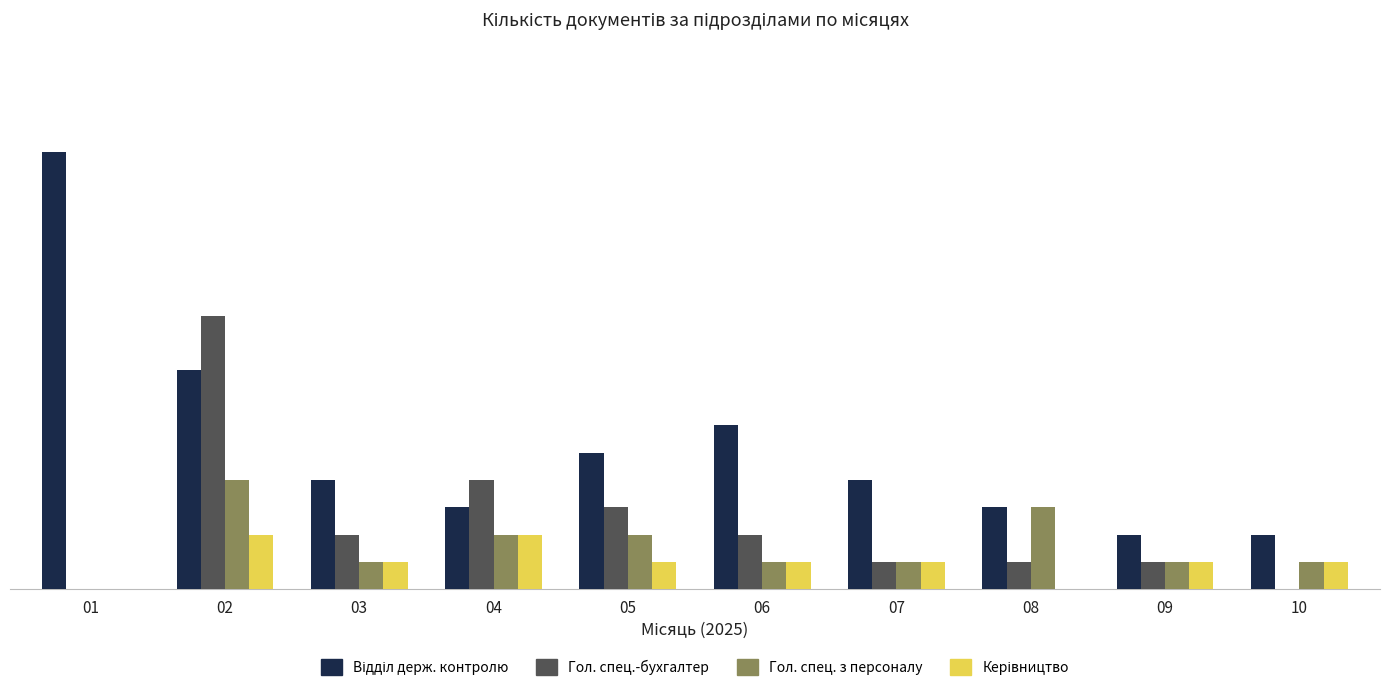

What is the difference between the second highest and minimum values in the Керівництво series?

2